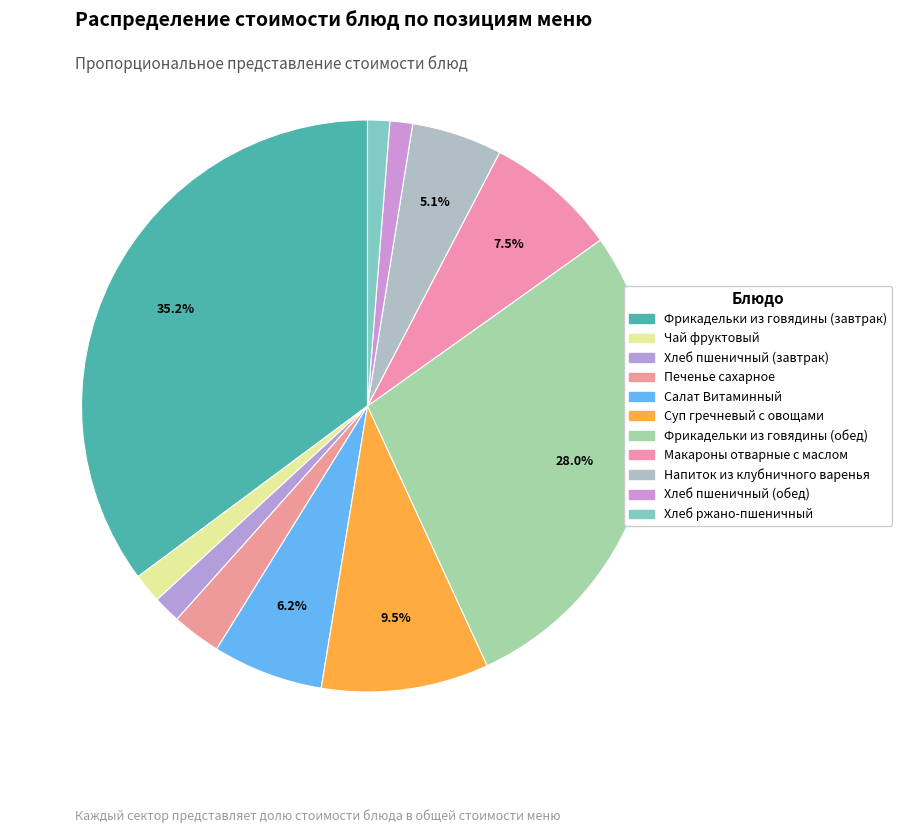

Which has a higher value, Печенье сахарное or Макароны отварные с маслом?

Макароны отварные с маслом